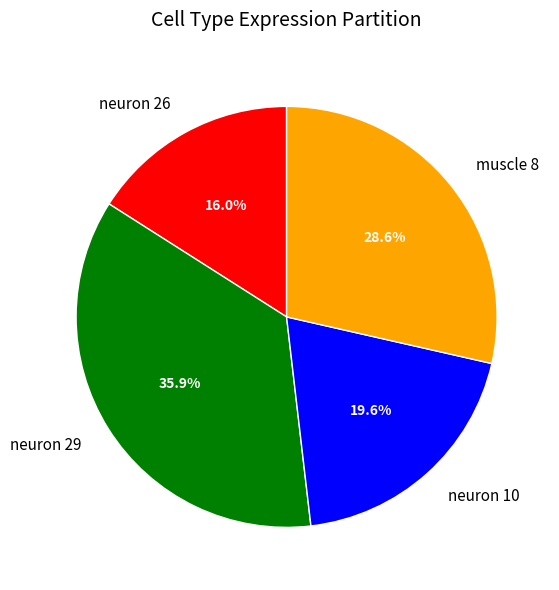

To the nearest percent, what percentage of the pie is neuron 29?

36%